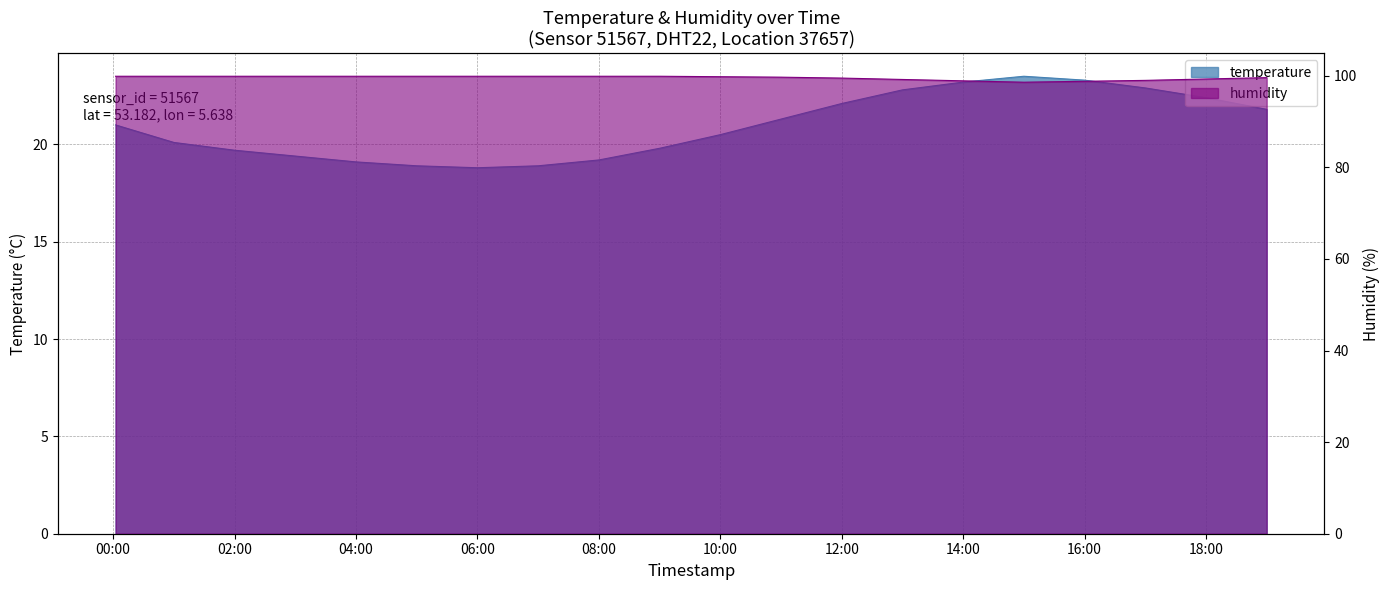

At which category does humidity reach its first local valley?

15:00